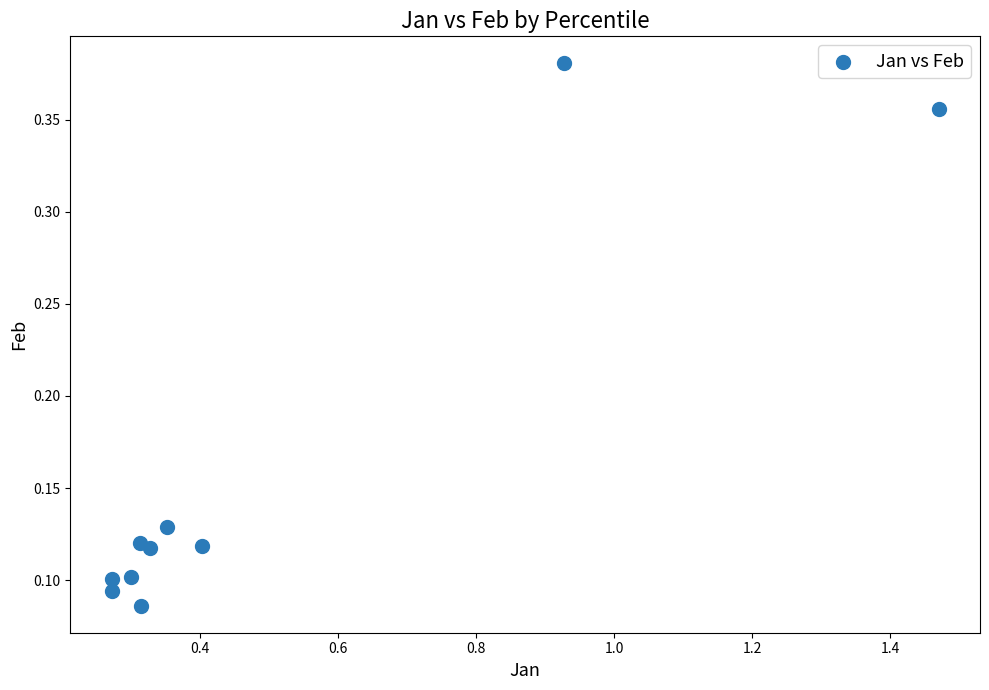

What is the range of Y values (max minus min)?

0.3